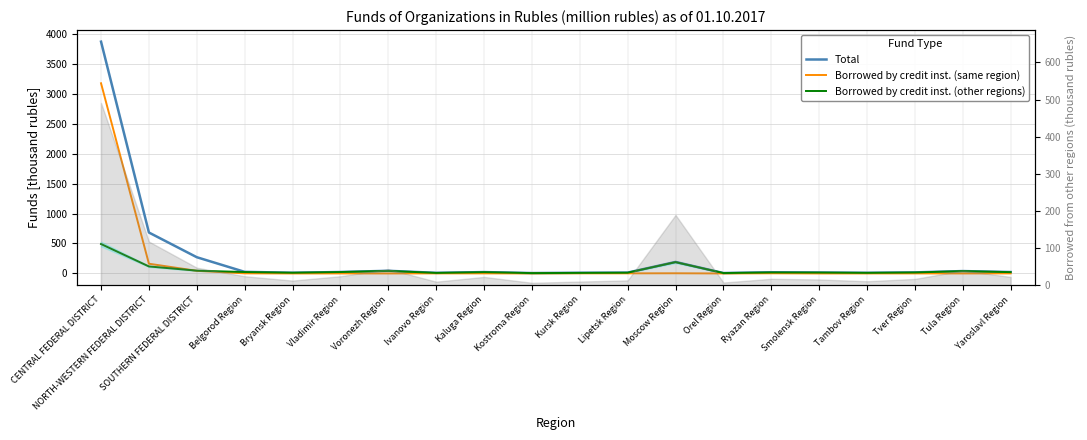

The Total series shows 682.9 at NORTH-WESTERN FEDERAL DISTRICT. True or false?

True